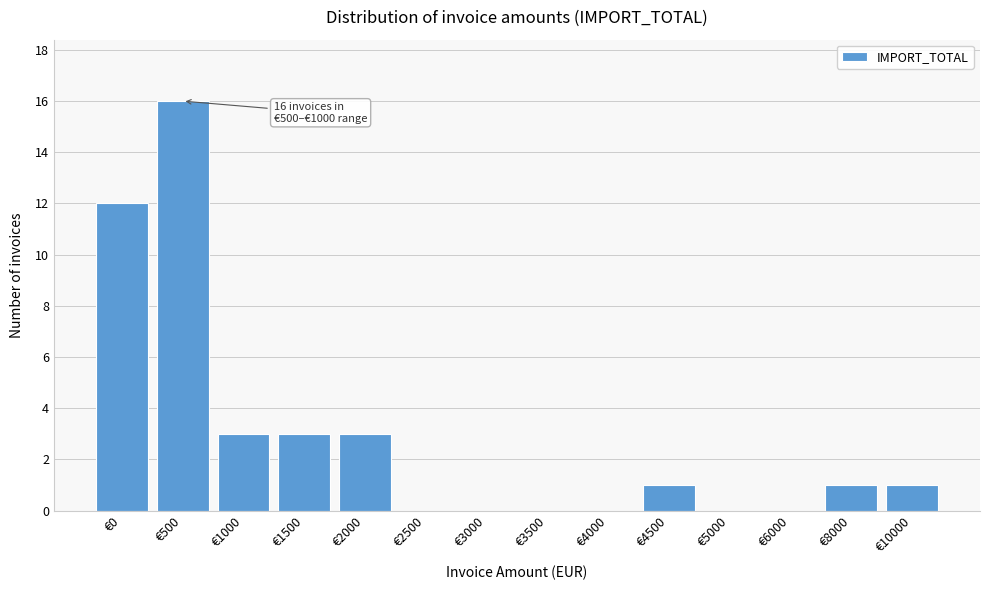

Reading left to right, what are all the values shown in this chart?

€0=12	€500=16	€1000=3	€1500=3	€2000=3	€2500=0	€3000=0	€3500=0	€4000=0	€4500=1	€5000=0	€6000=0	€8000=1	€10000=1